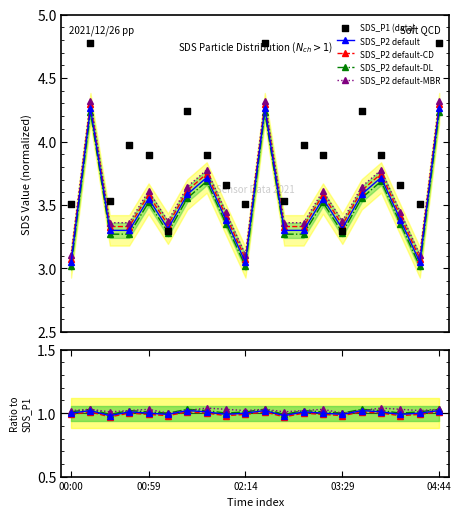

Which series reaches the minimum Y coordinate?

SDS_P2 default-CD